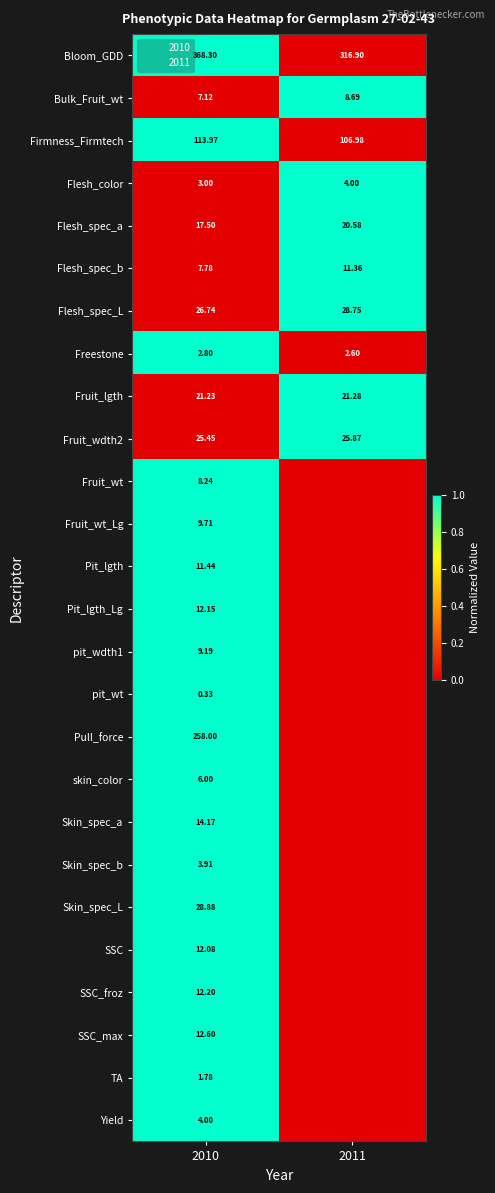

At how many categories does at least one series exceed 0?

2